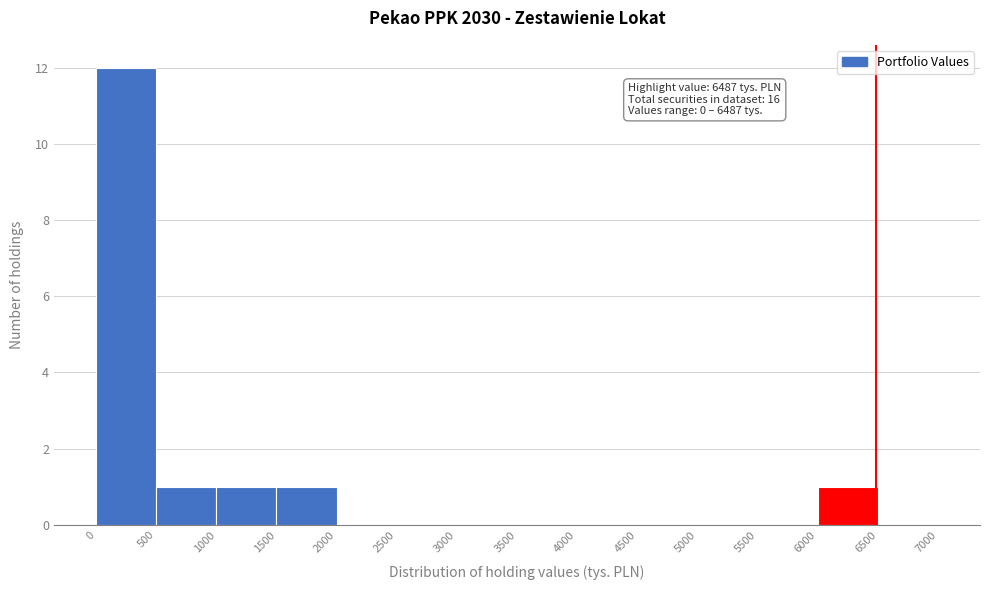

Which range on the x-axis has the tallest bar?

0 to 500